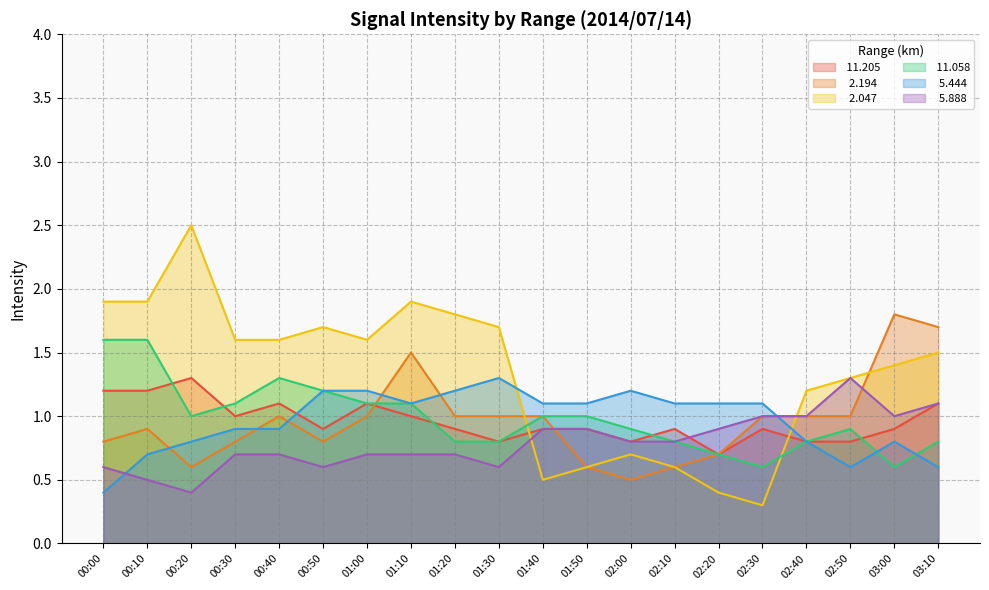

Between 01:50 and 02:00, which series saw the biggest shift?

 11.205